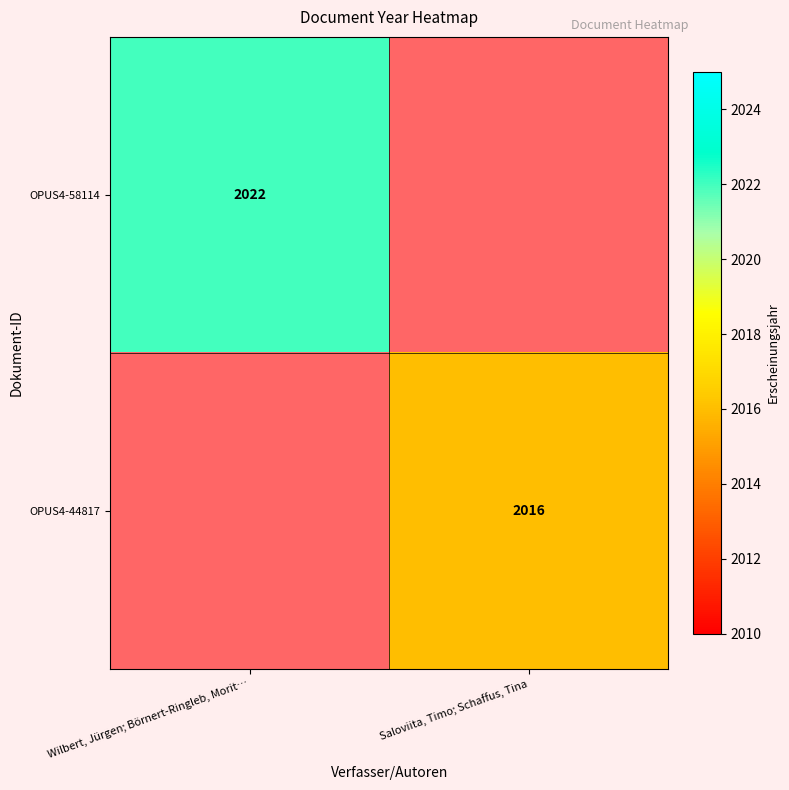

What is the greatest value displayed?

2022.0